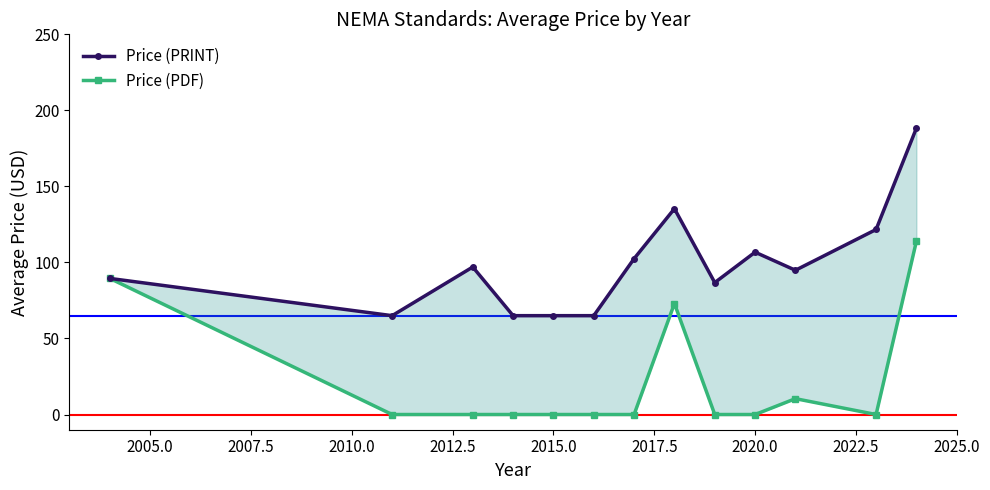

How many data points does each series have?

13